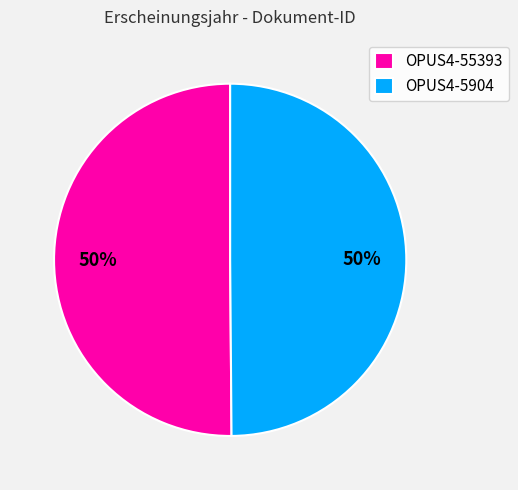

To the nearest percent, what is the combined percentage of OPUS4-5904 and OPUS4-55393?

100%